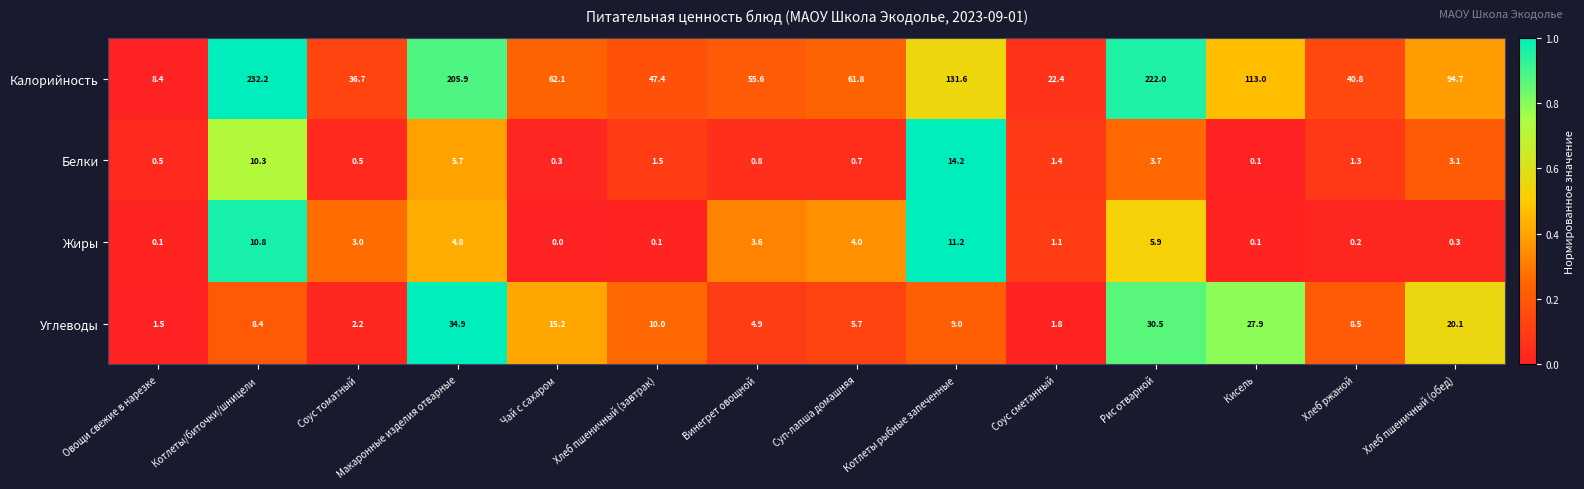

Count the number of categories in the chart.

14